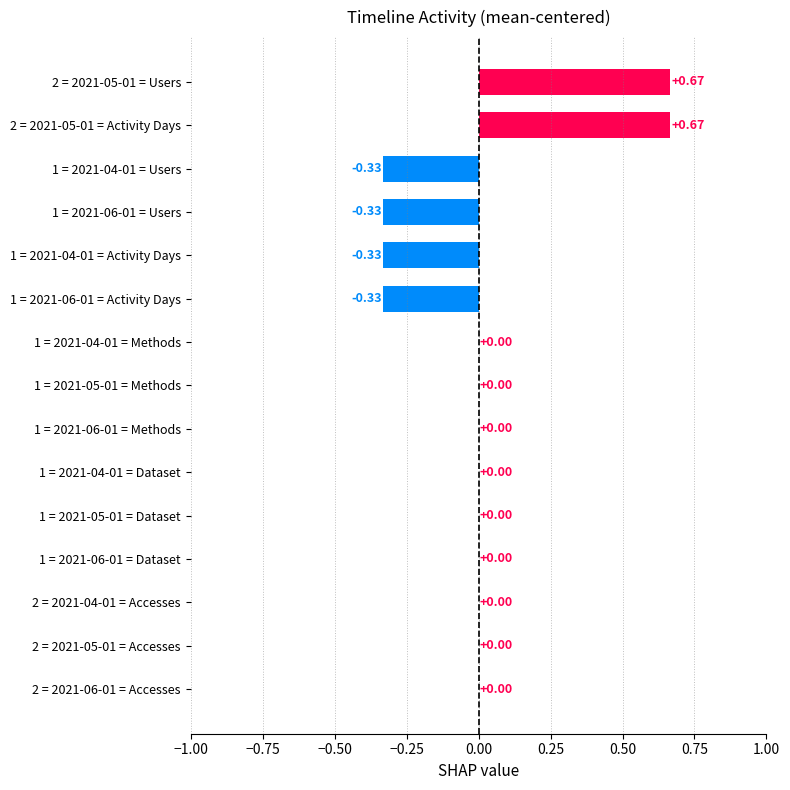

What is the change in value from 1 = 2021-05-01 = Methods to 2 = 2021-05-01 = Activity Days?

+0.7